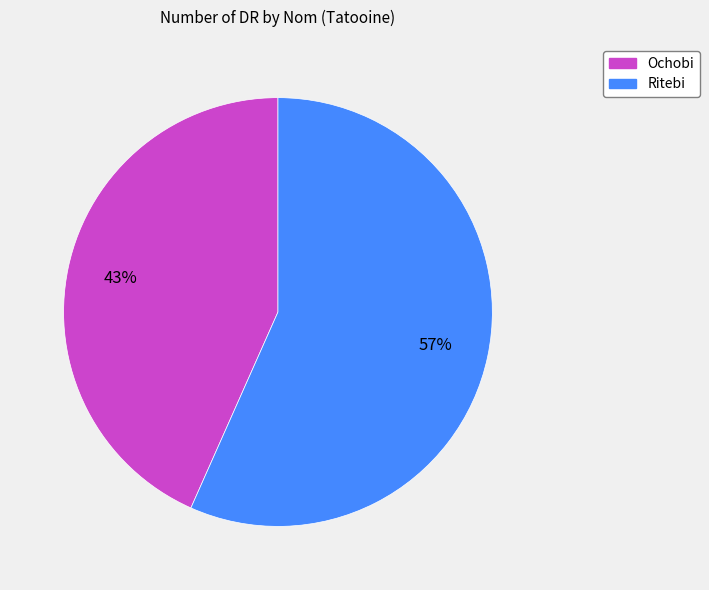

Rank the categories by value from highest to lowest.

Ritebi, Ochobi